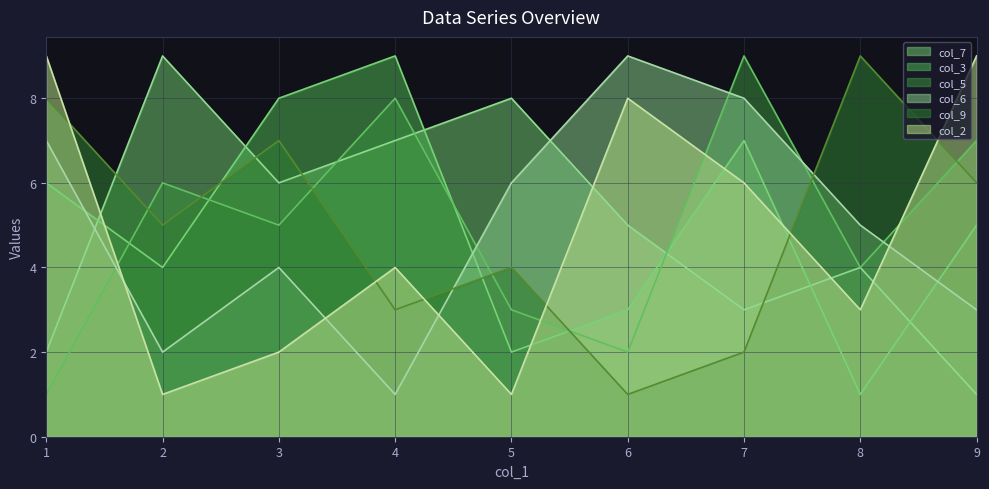

What is the difference between the highest and lowest values at 7?

7